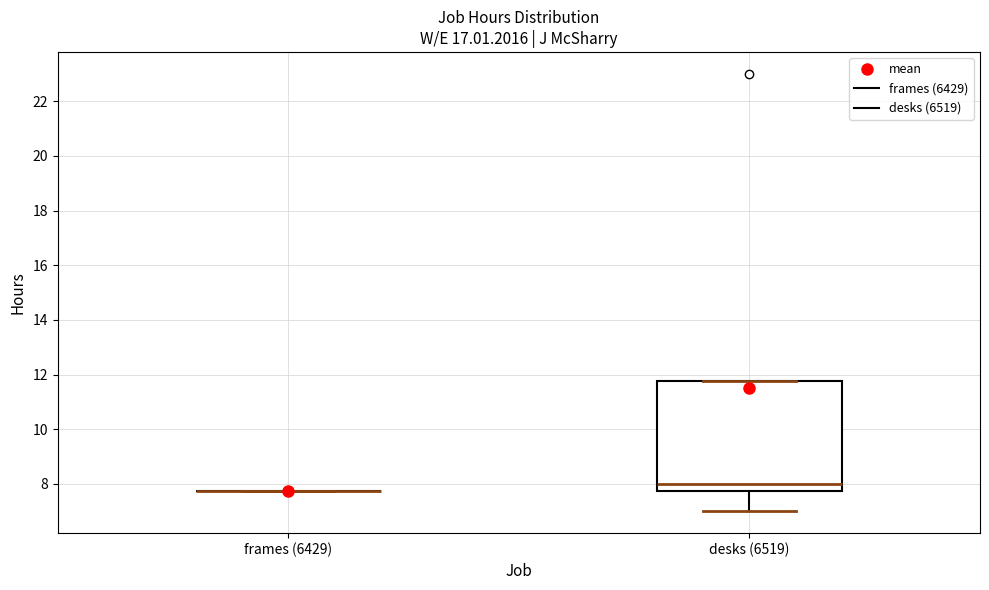

Which box is the tallest, from its lower edge to its upper edge?

desks (6519)